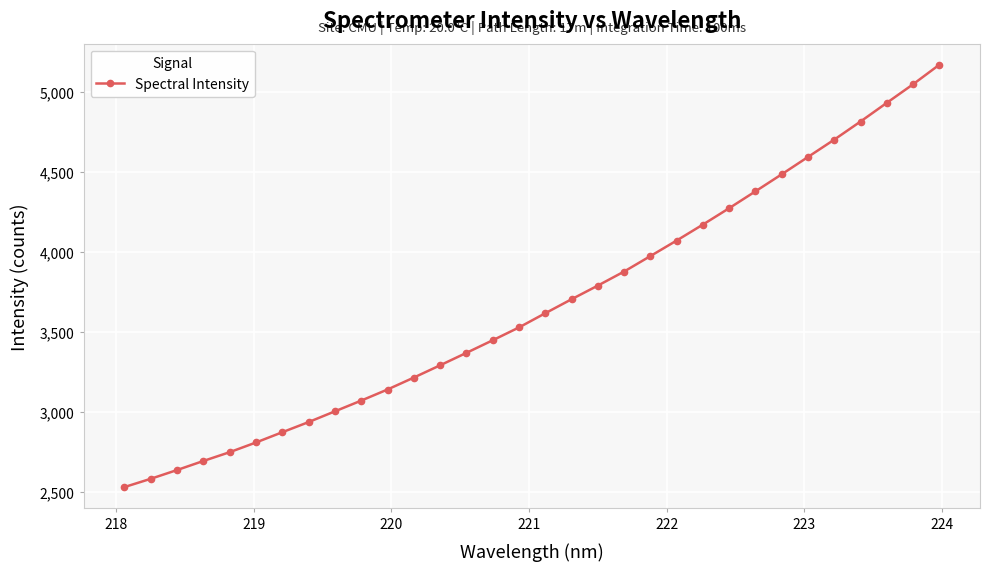

Count the number of data series in this chart.

1